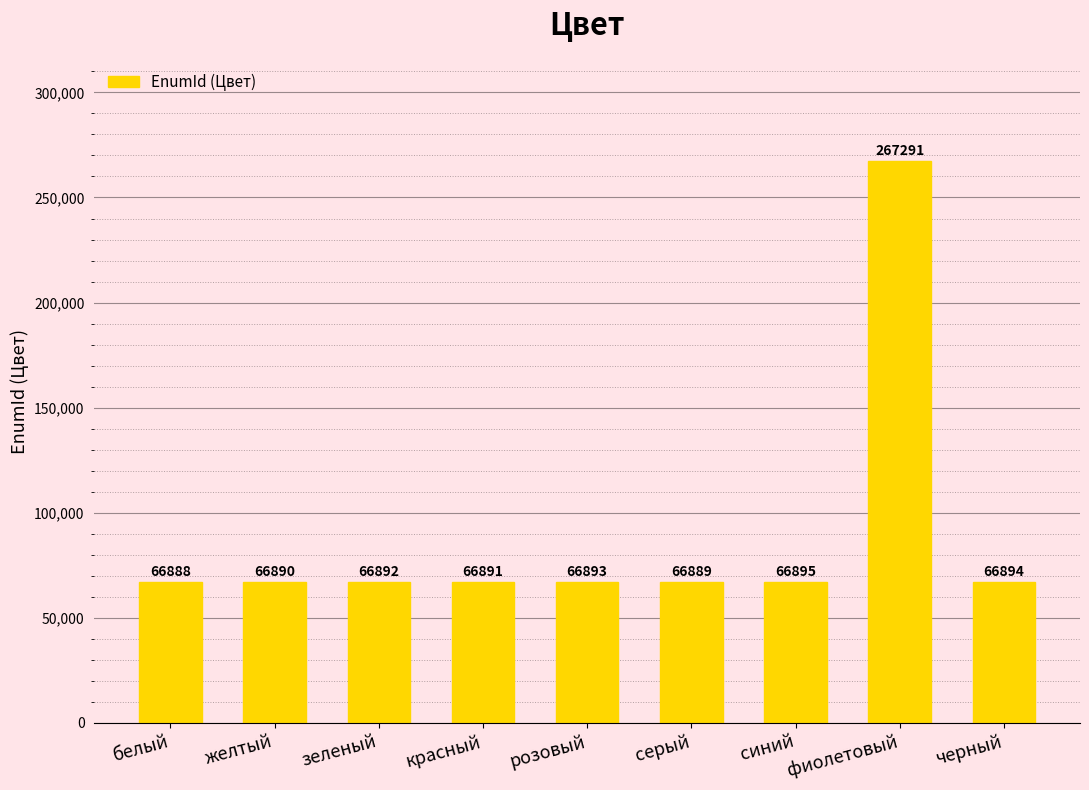

What is the difference between the maximum and minimum values?

200403